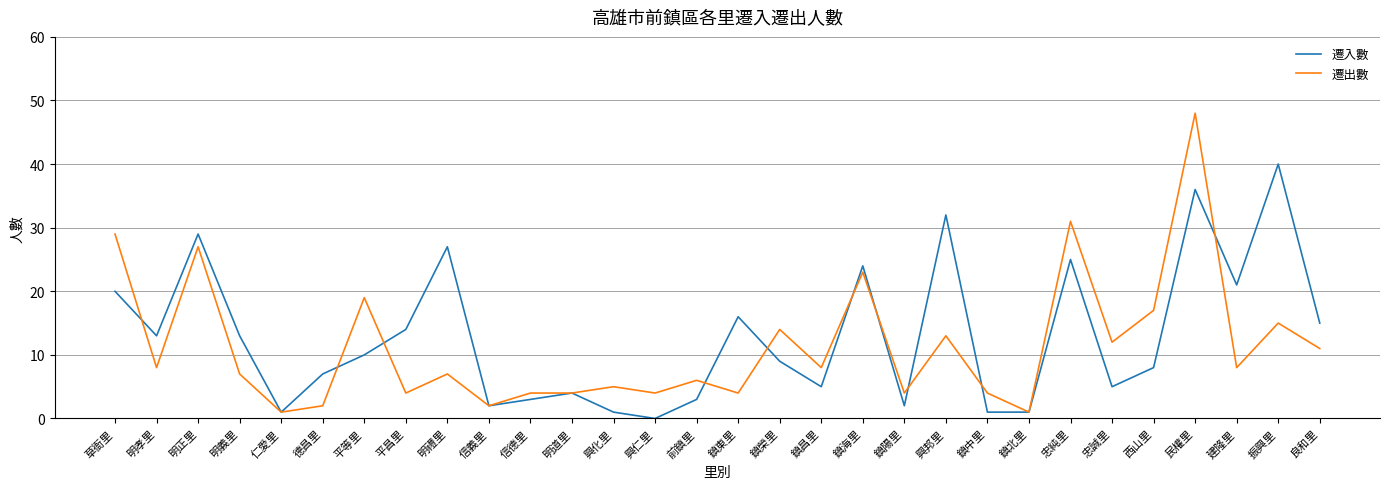

What is the maximum value for 遷入數?

40